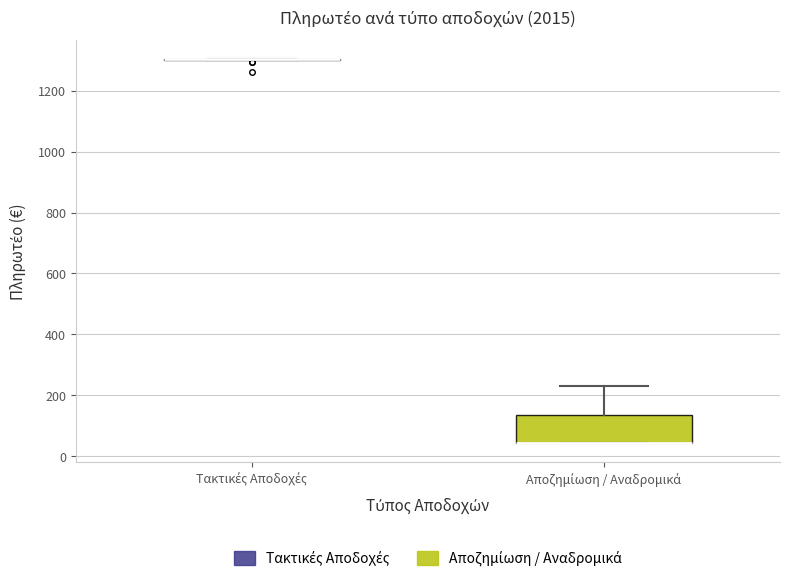

Reading left to right, read every box against the y-axis: the position of its median line, the range the box covers, and the ends of its whiskers. The values are not printed on the chart, so give them approximately, as read against the axis.

Τακτικές Αποδοχές: box collapsed to a line at 1300, whiskers 1300 to 1300
Αποζημίωση / Αναδρομικά: median 40 (drawn on the box's lower edge), box 40 to 140, whiskers 40 to 220